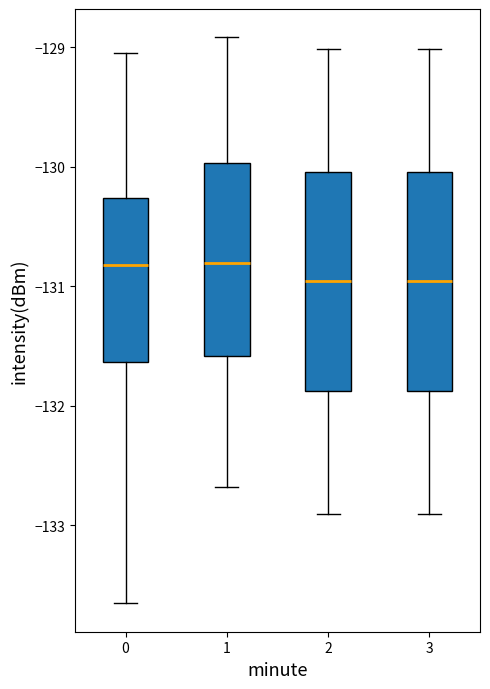

Reading left to right, read every box against the y-axis: the position of its median line, the range the box covers, and the ends of its whiskers. The values are not printed on the chart, so give them approximately, as read against the axis.

0: median -130.8, box -131.6 to -130.3, whiskers -133.7 to -129.0
1: median -130.8, box -131.6 to -130.0, whiskers -132.7 to -128.9
2: median -131.0, box -131.9 to -130.0, whiskers -132.9 to -129.0
3: median -131.0, box -131.9 to -130.0, whiskers -132.9 to -129.0